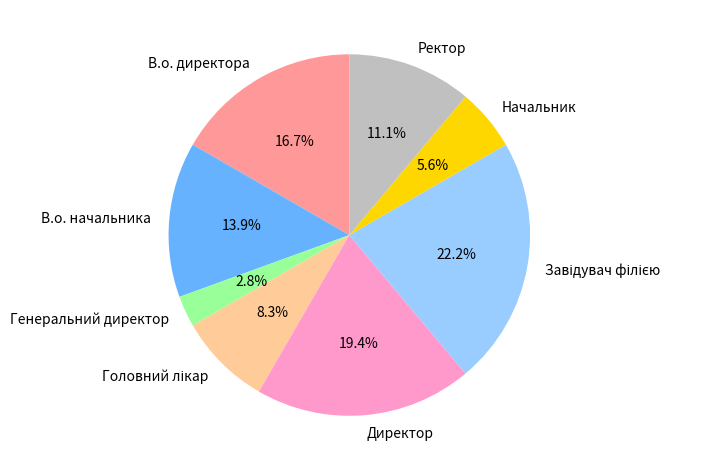

To the nearest percent, what is the combined percentage of Директор and В.о. директора?

36%